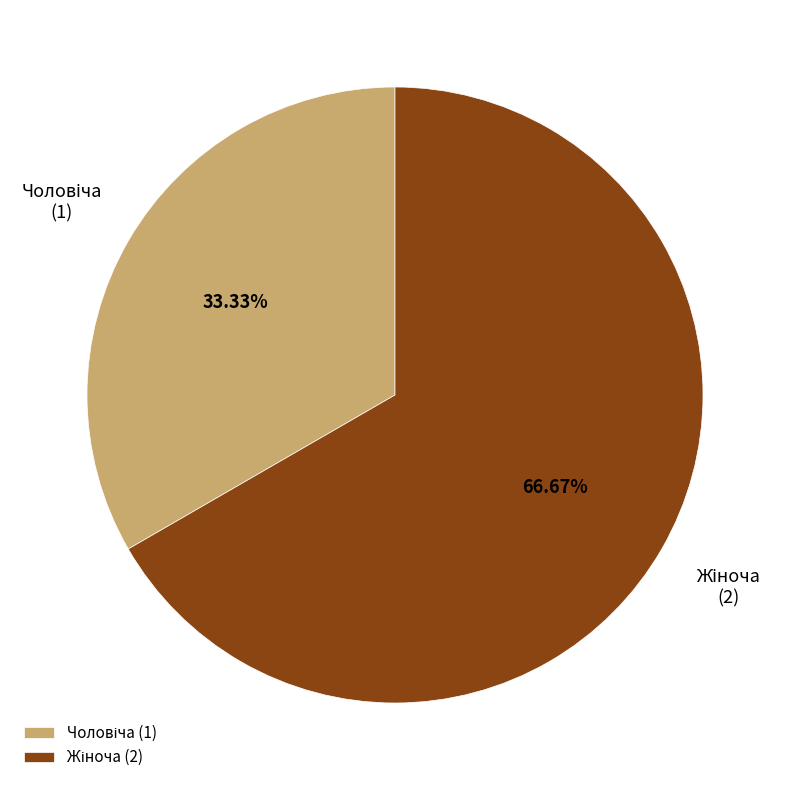

Is there any slice that represents more than half of the pie?

Yes